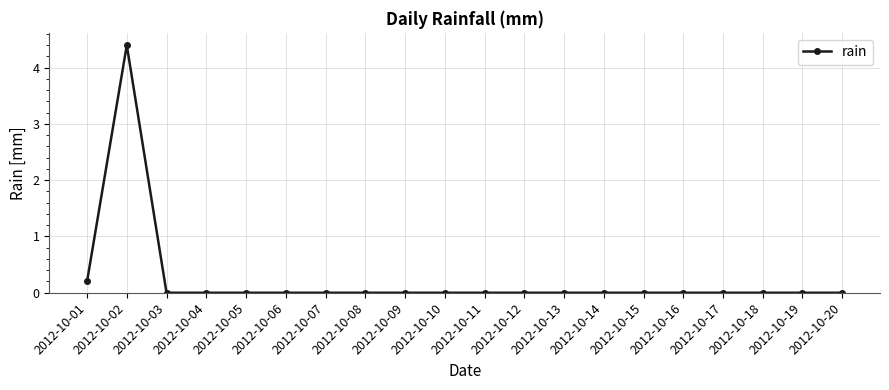

What is the sum of all values?

4.6